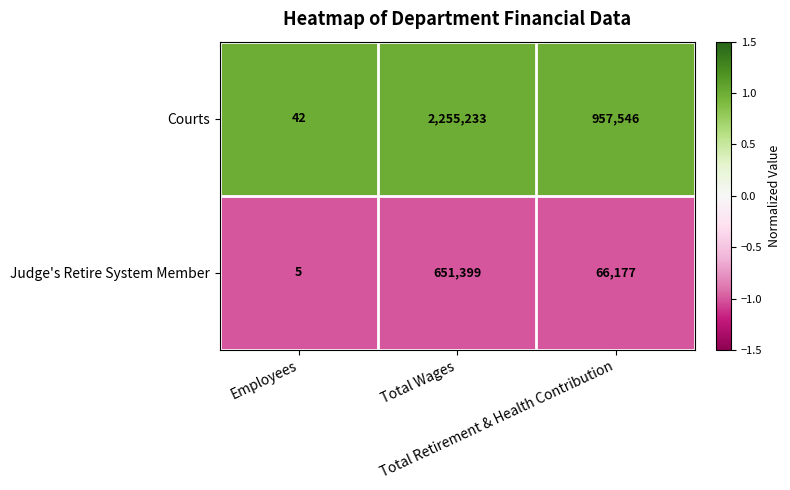

Which label corresponds to the largest value in the chart?

Total Wages